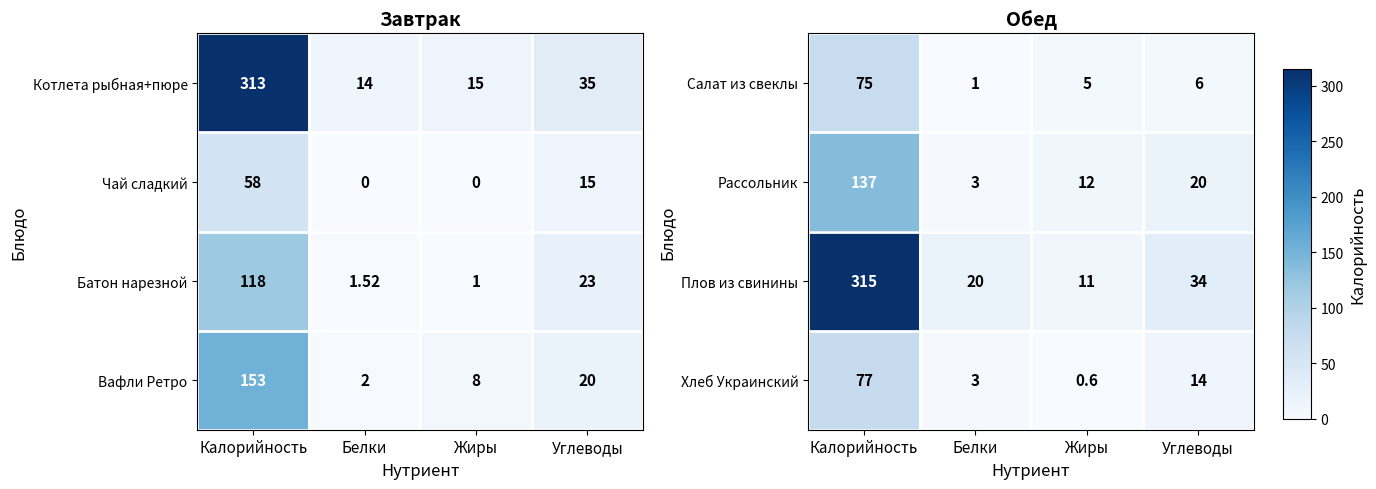

How many values in the Салат из свеклы series are below 6?

2